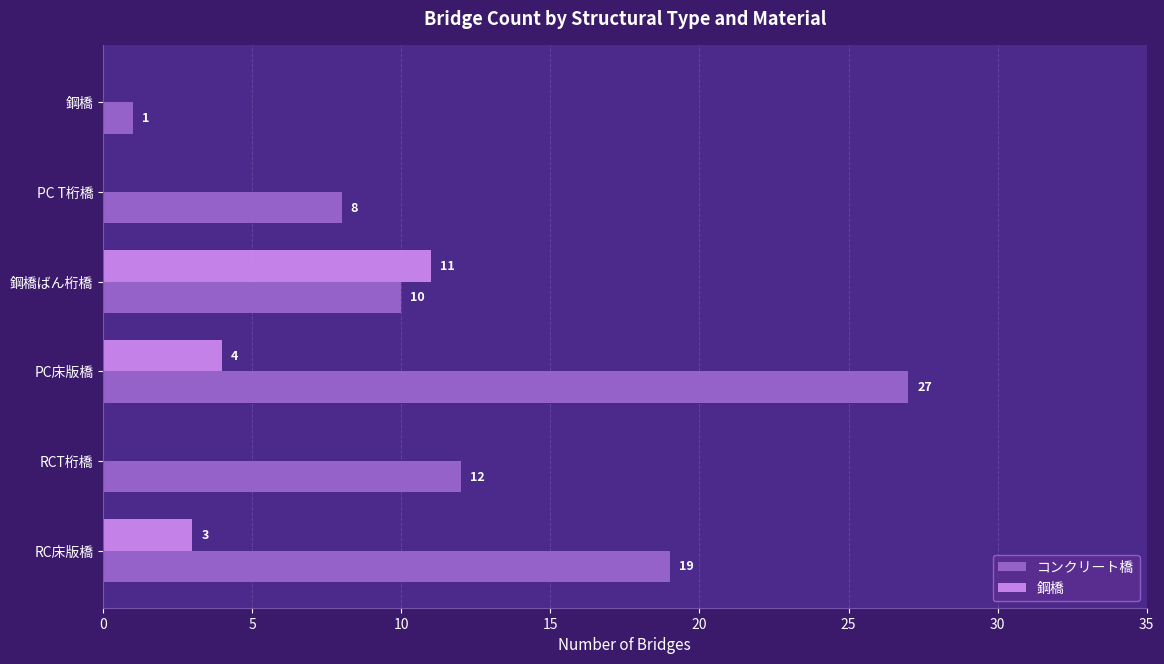

What value does the コンクリート橋 series have at PC T桁橋?

8